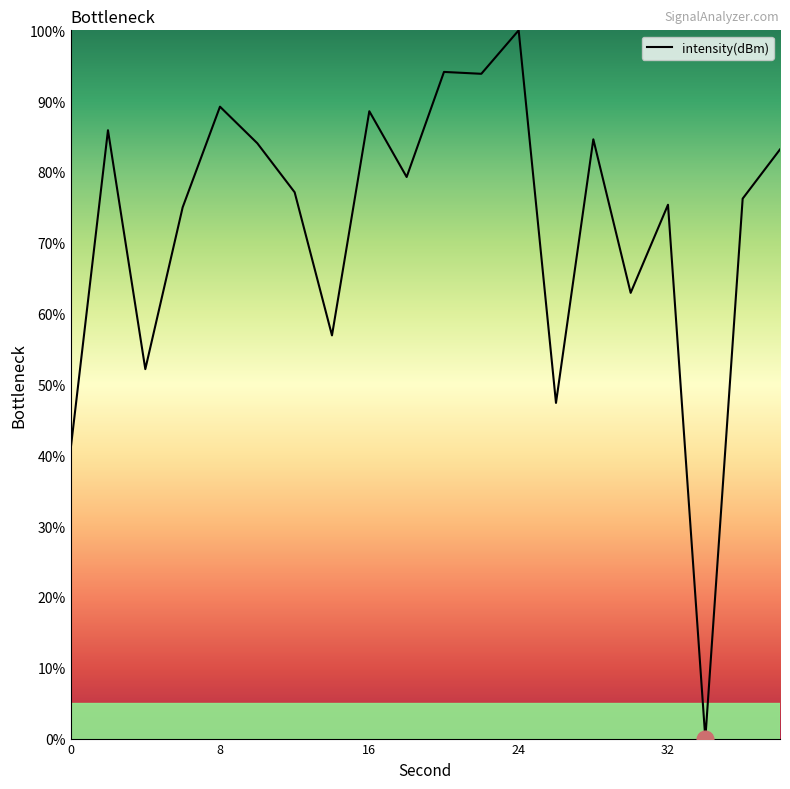

What is the greatest value displayed?

100.0